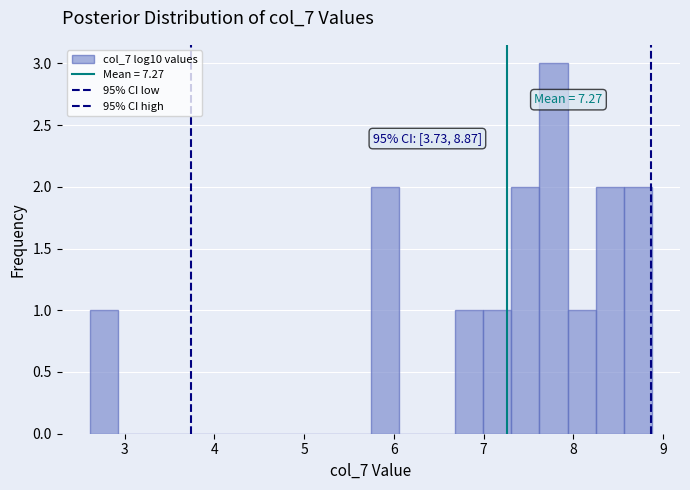

Around what value on the x-axis is the tallest bar? Give the approximate position of its centre, as read against the axis.

7.8